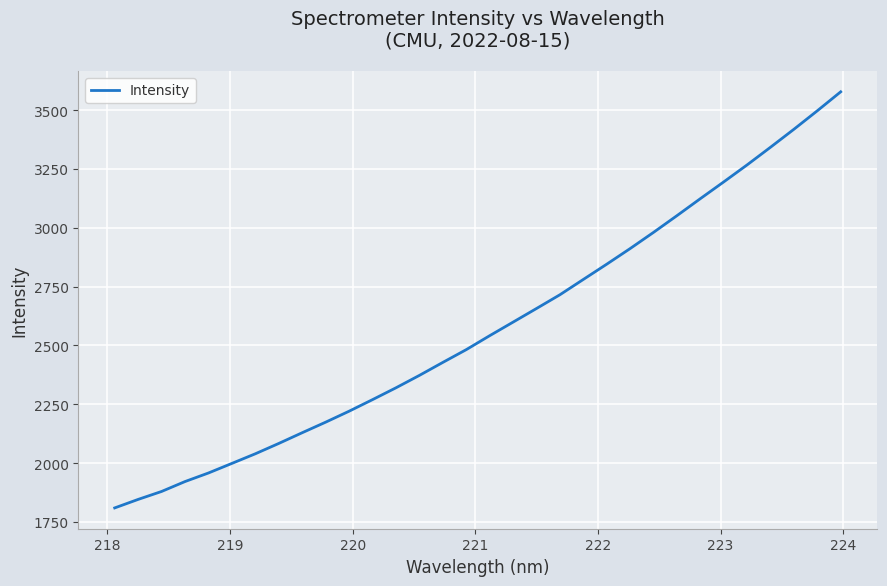

What is the difference between the maximum and minimum values?

1768.7